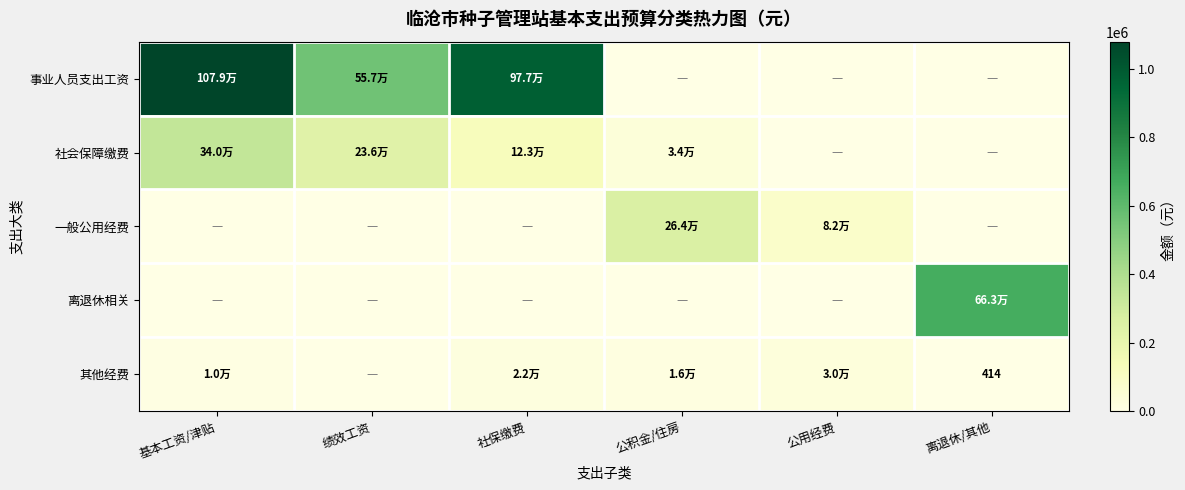

What is the difference between the maximum and minimum values in the 一般公用经费 series?

263802.2